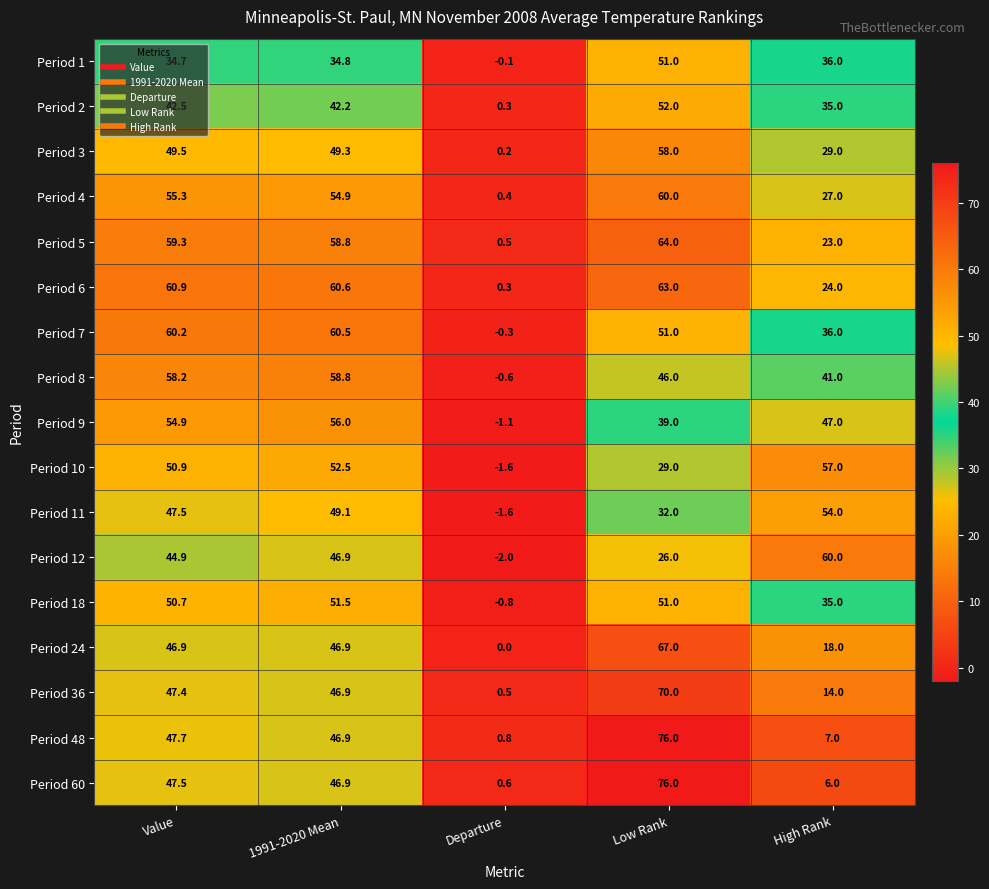

At which label is Period 1 closest to 25?

Value